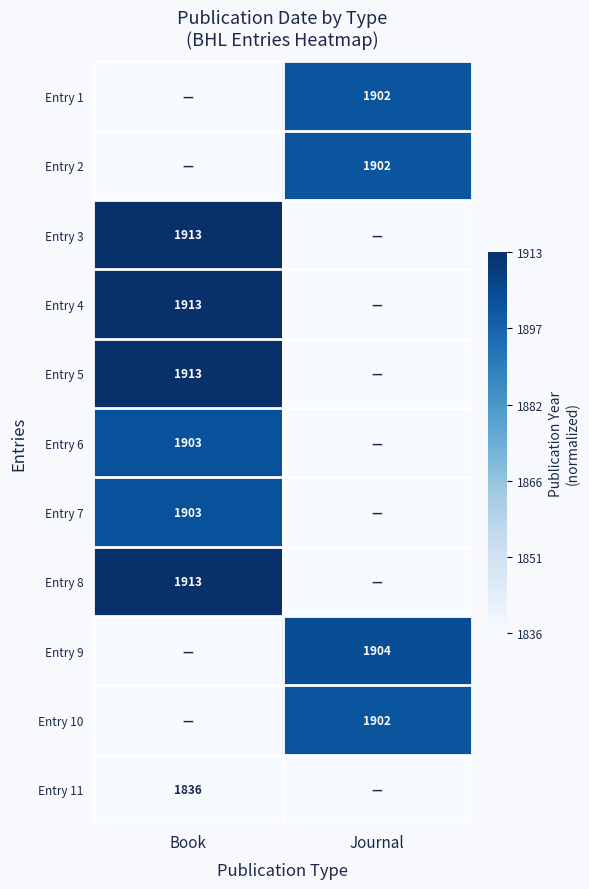

True or false: Entry 3 has a value of 1913 at Book.

True